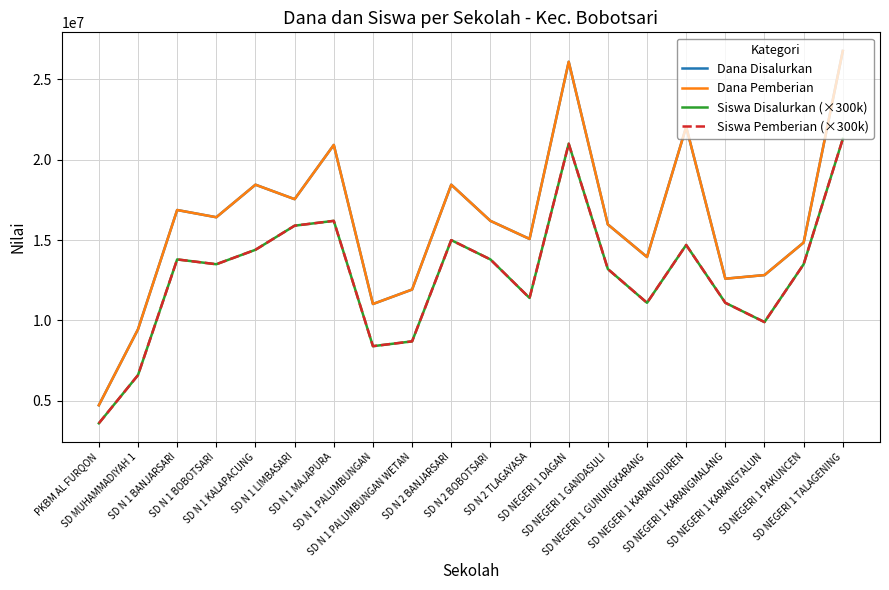

List the series in order of their peak value, highest first.

Dana Disalurkan, Dana Pemberian, Siswa Disalurkan (×300k), Siswa Pemberian (×300k)